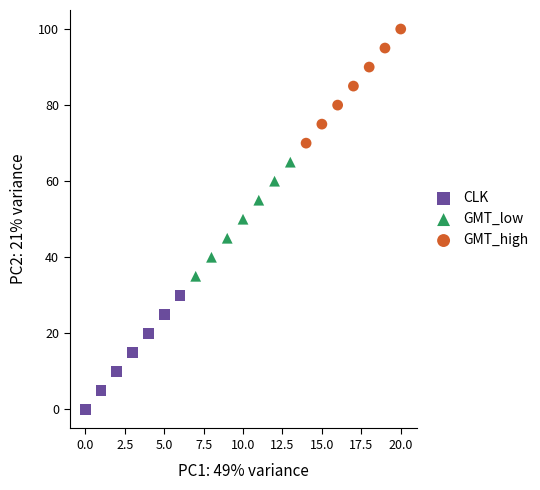

Which series contains the lowest Y value?

CLK